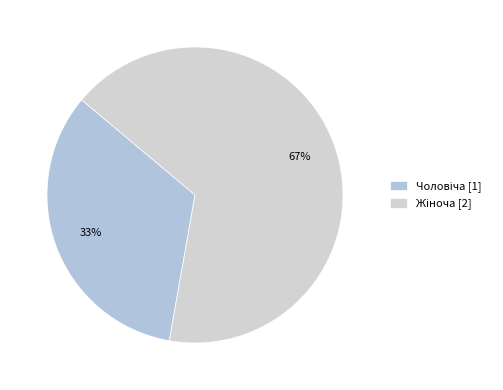

To the nearest percent, what is the difference between the Чоловіча and Жіноча slice percentages?

33%